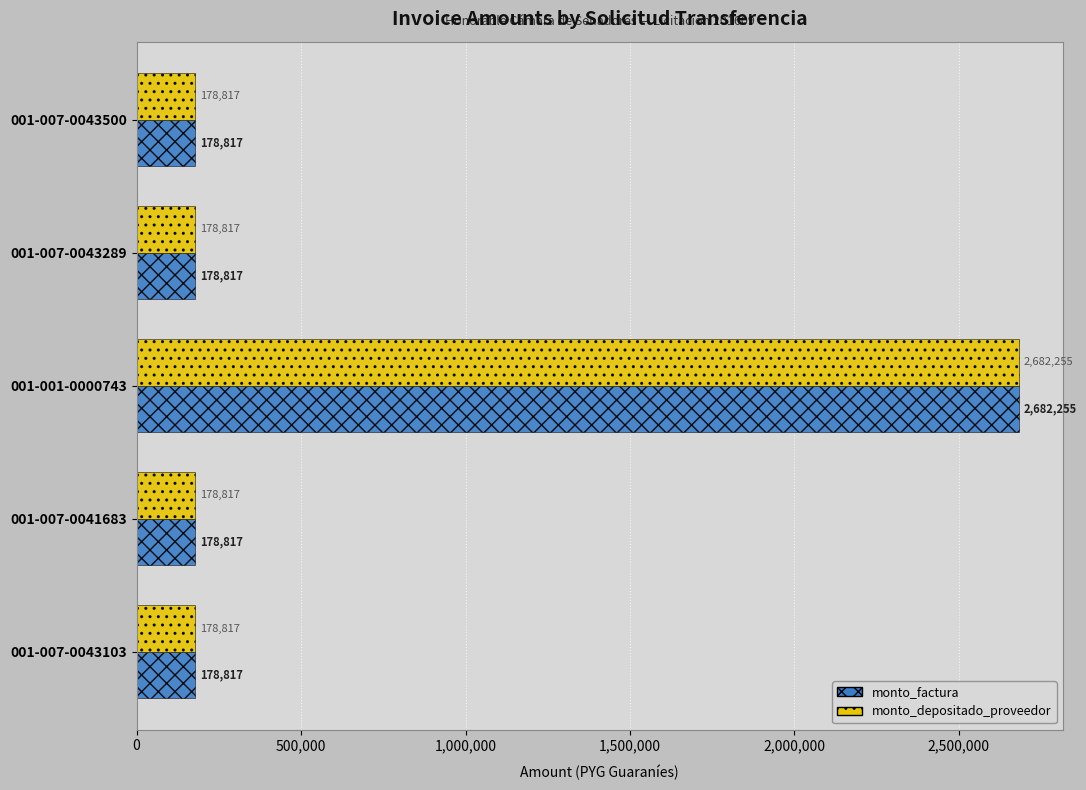

What are all the series names shown in the legend?

monto_factura, monto_depositado_proveedor